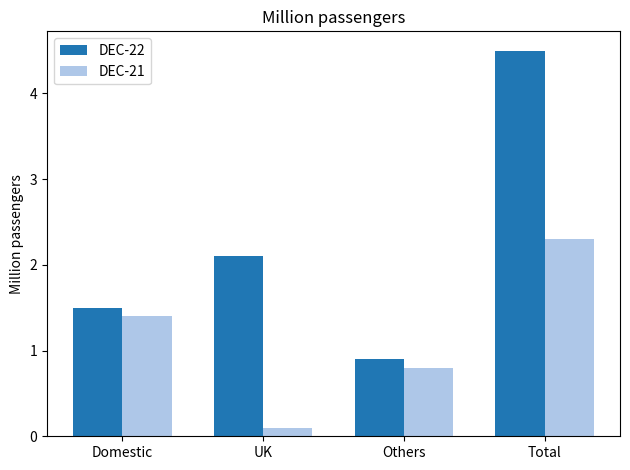

Which series has the largest range (max minus min)?

DEC-22